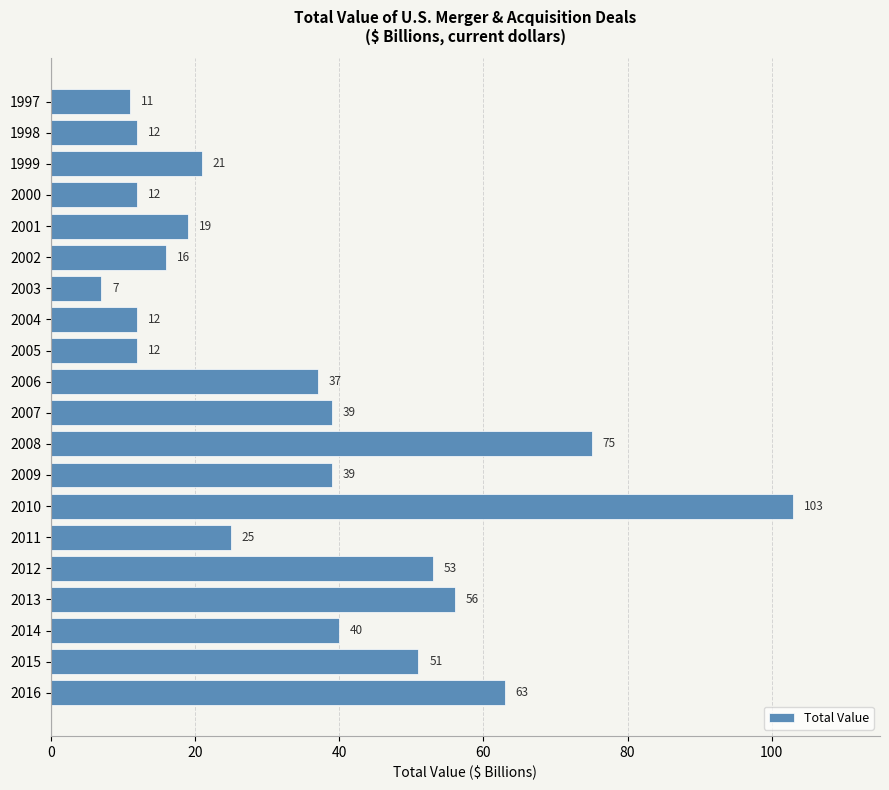

True or false: the data shows 25 at 2011.

True